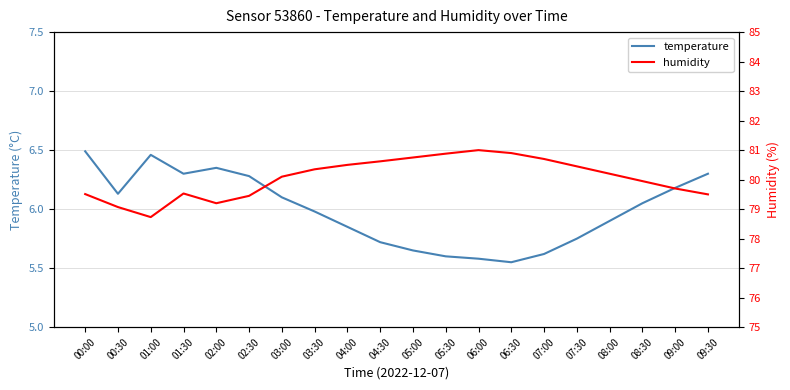

At which label does humidity reach its peak?

06:00